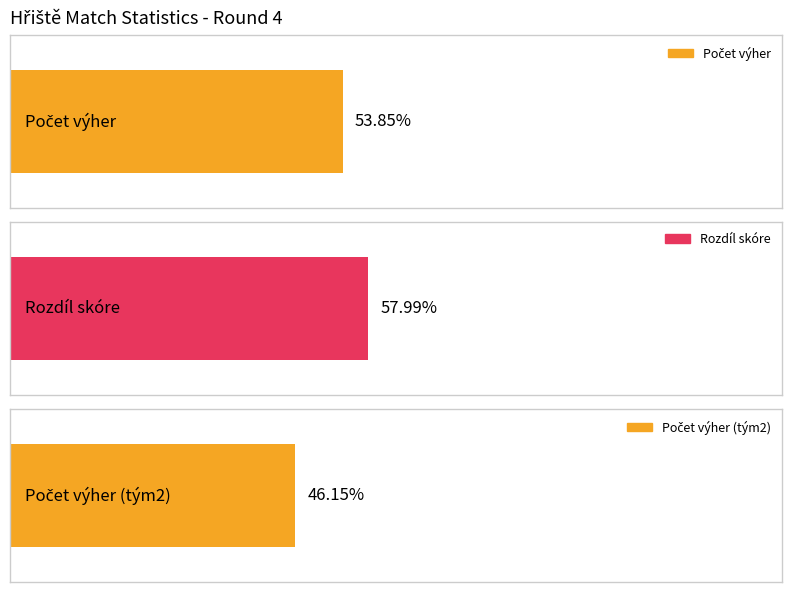

Between 2 and 6, which series saw the biggest shift?

Rozdíl skóre